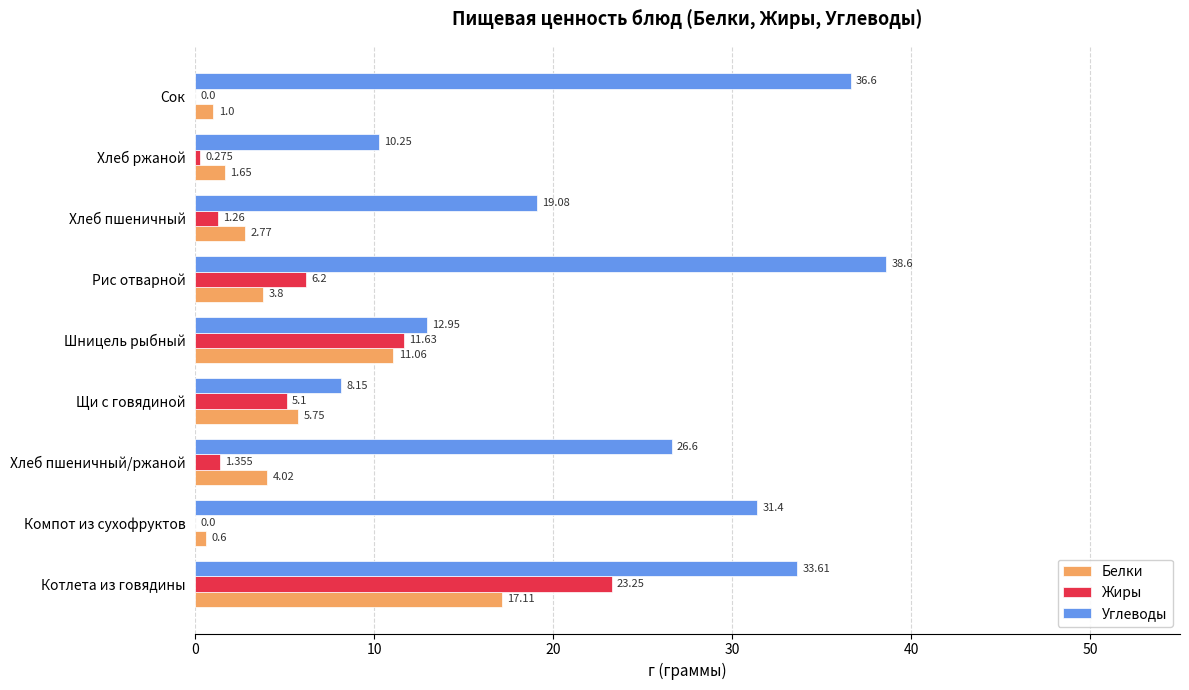

Is the value of Жиры at Хлеб пшеничный greater than the value of Углеводы at Рис отварной?

No